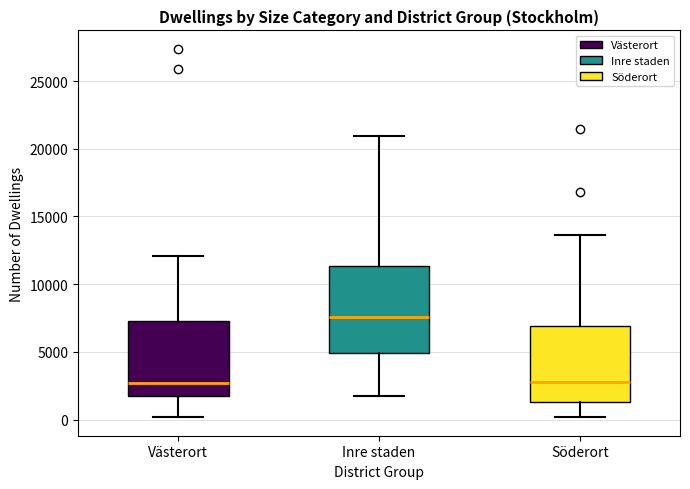

Where does the median line of the box for Västerort sit on the y-axis? The values are not printed on the chart, so give them approximately, as read against the axis.

2500